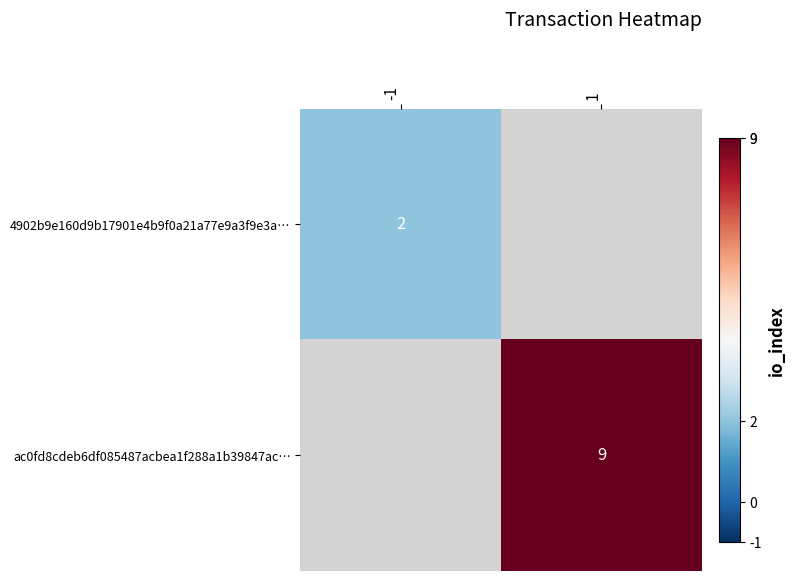

What is the maximum value shown in the chart?

9.0